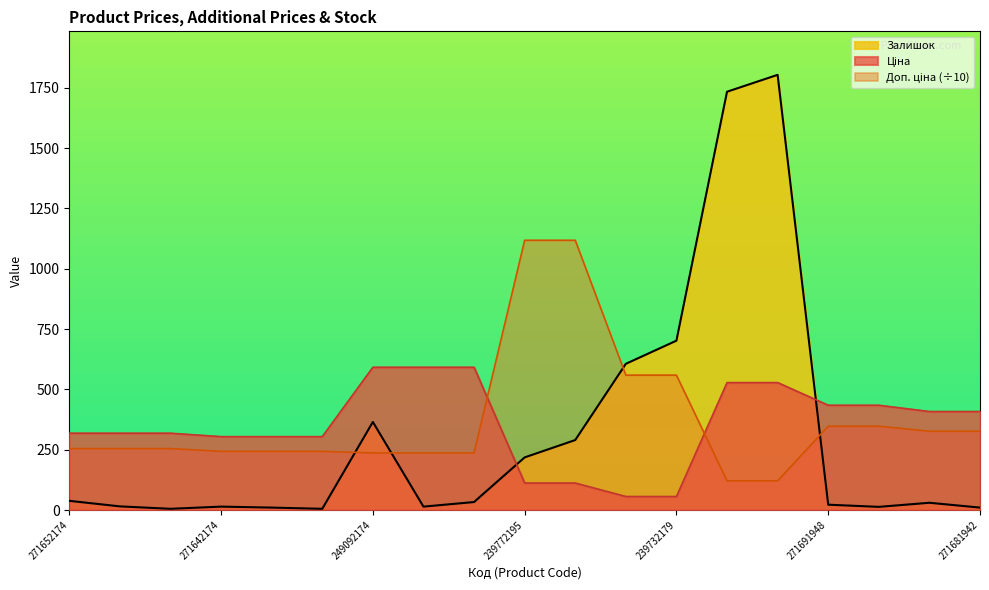

What is the value of the Залишок point at the 3rd from the left?

5.0